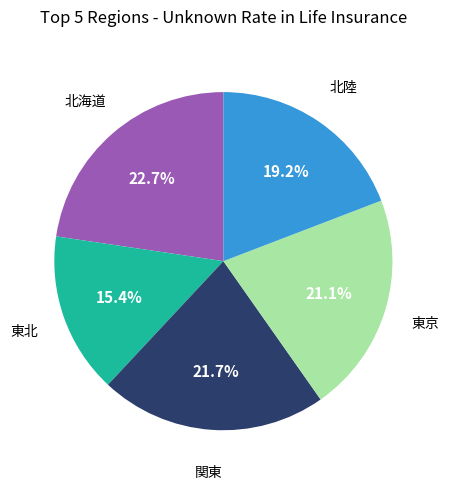

Is there a majority slice in this chart?

No